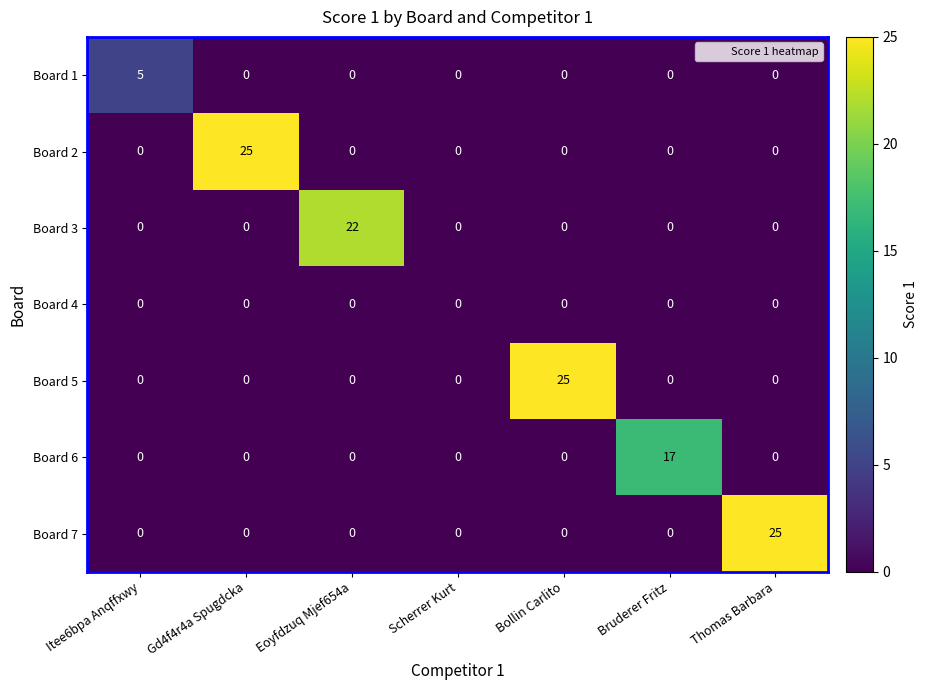

What is the difference between the maximum and second lowest values in the Board 3 series?

22